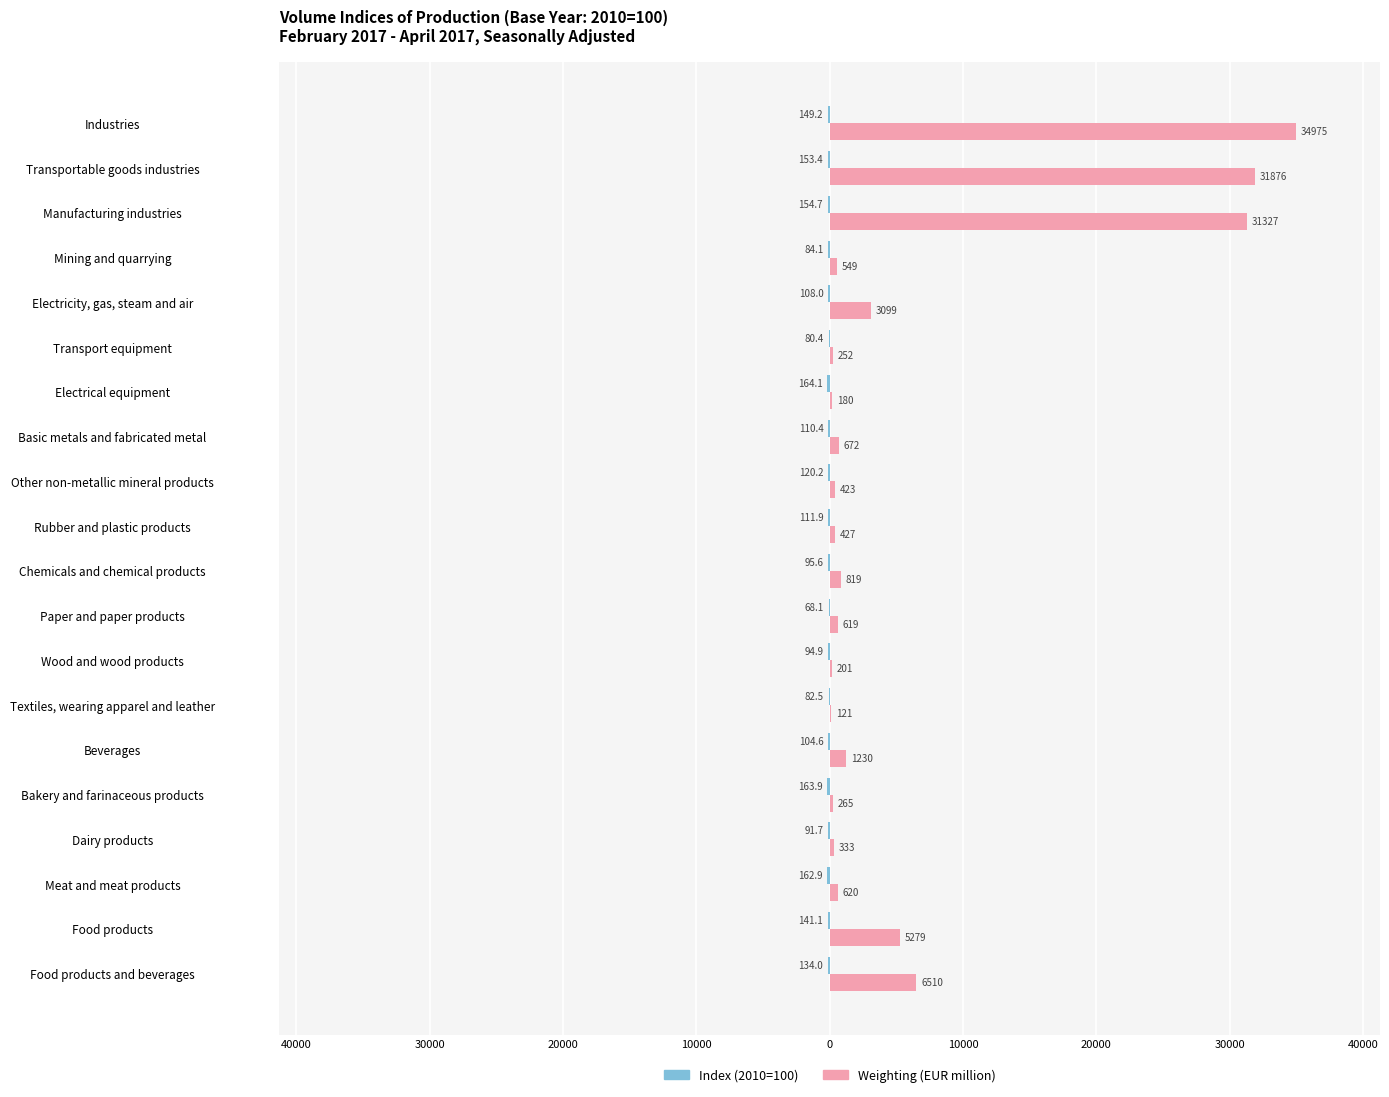

Reading left to right, what are all the values shown in this chart?

Index (2010=100): -134.0	-141.1	-162.9	-91.7	-163.9	-104.6	-82.5	-94.9	-68.1	-95.6	-111.9	-120.2	-110.4	-164.1	-80.4	-108.0	-84.1	-154.7	-153.4	-149.2
Weighting (EUR million): 6509.6	5279.4	620.0	332.6	264.6	1230.1	120.8	201.3	619.2	819.4	426.6	423.3	671.6	180.3	252.2	3099.2	549.1	31326.6	31875.7	34974.9